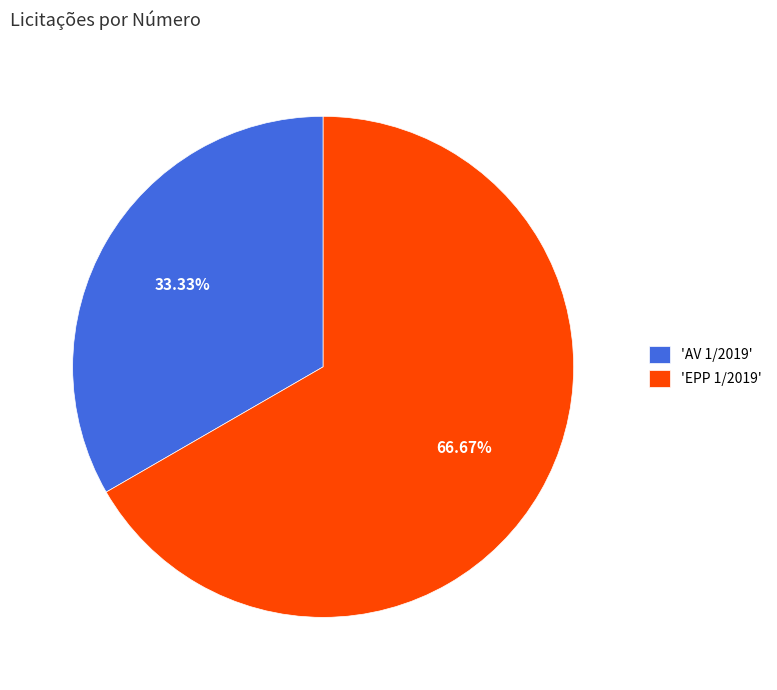

Count the number of slices in the pie.

2